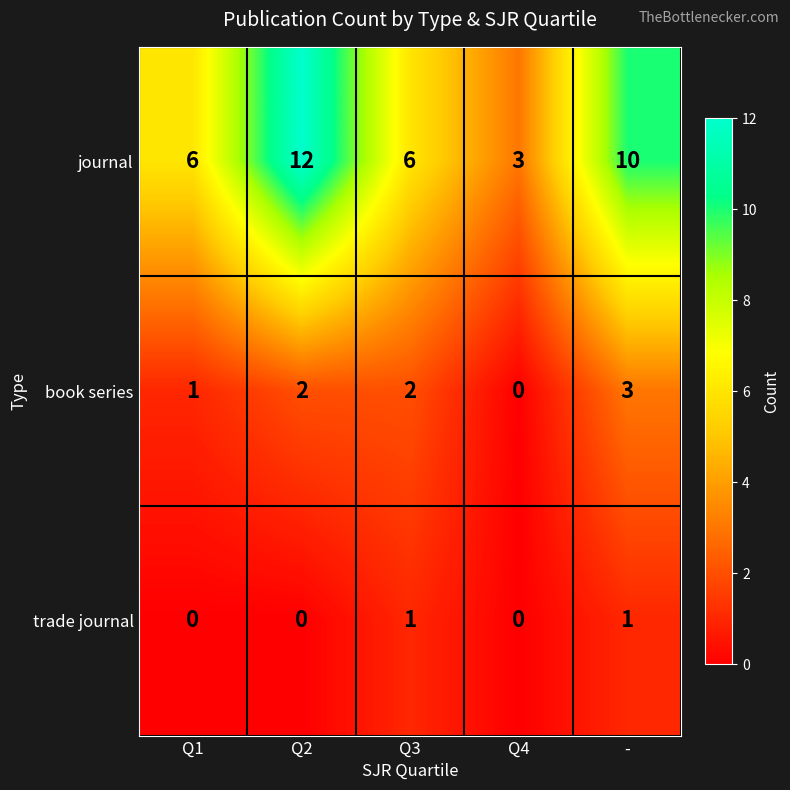

How many series are shown in this chart?

3